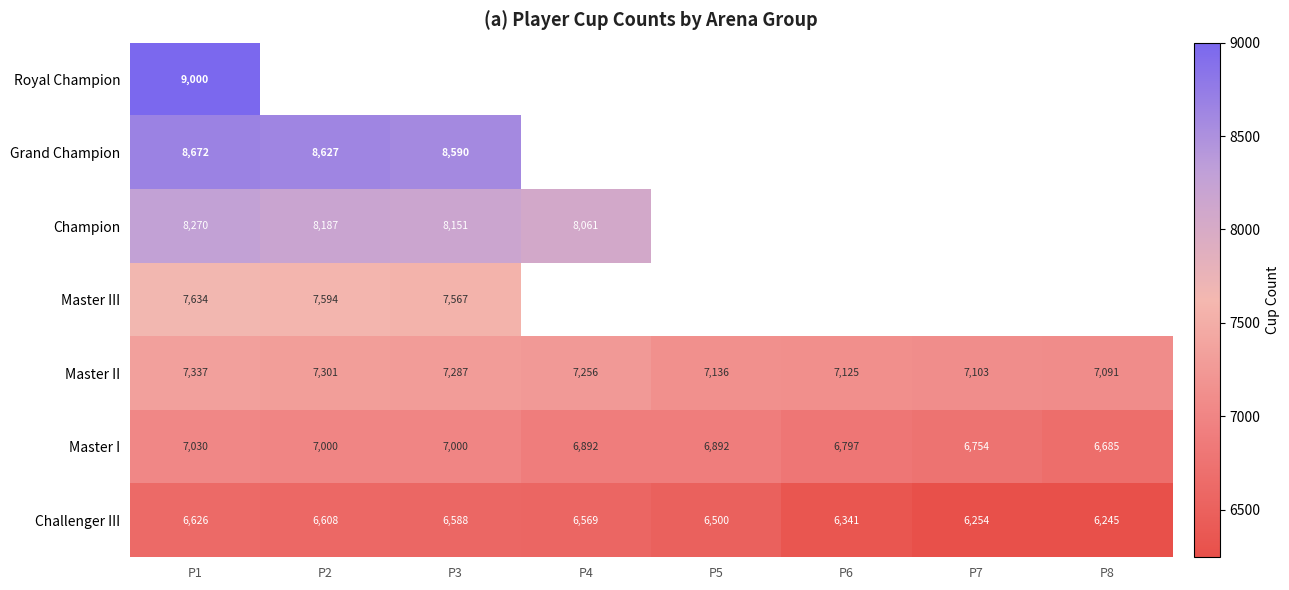

The Master II series shows 7103 at P7. True or false?

True